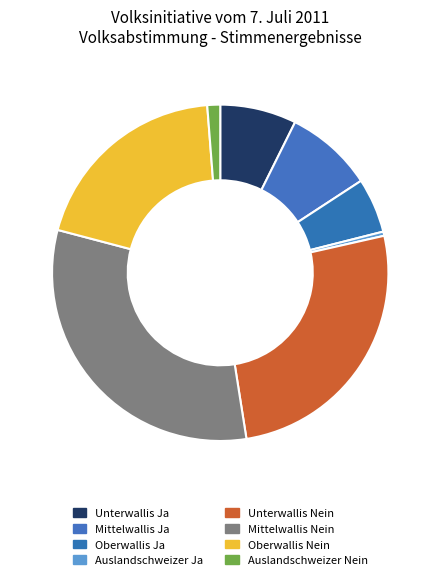

Count the number of slices in the pie.

8